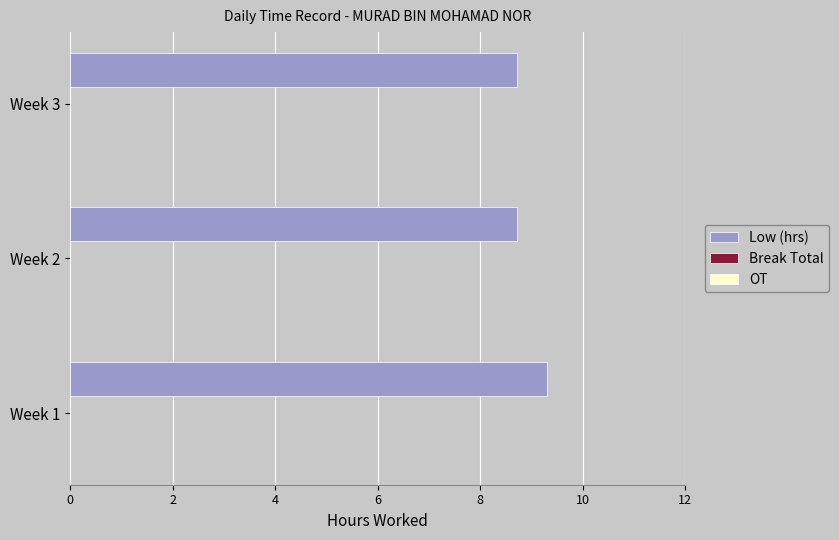

Does the chart contain any negative values?

No